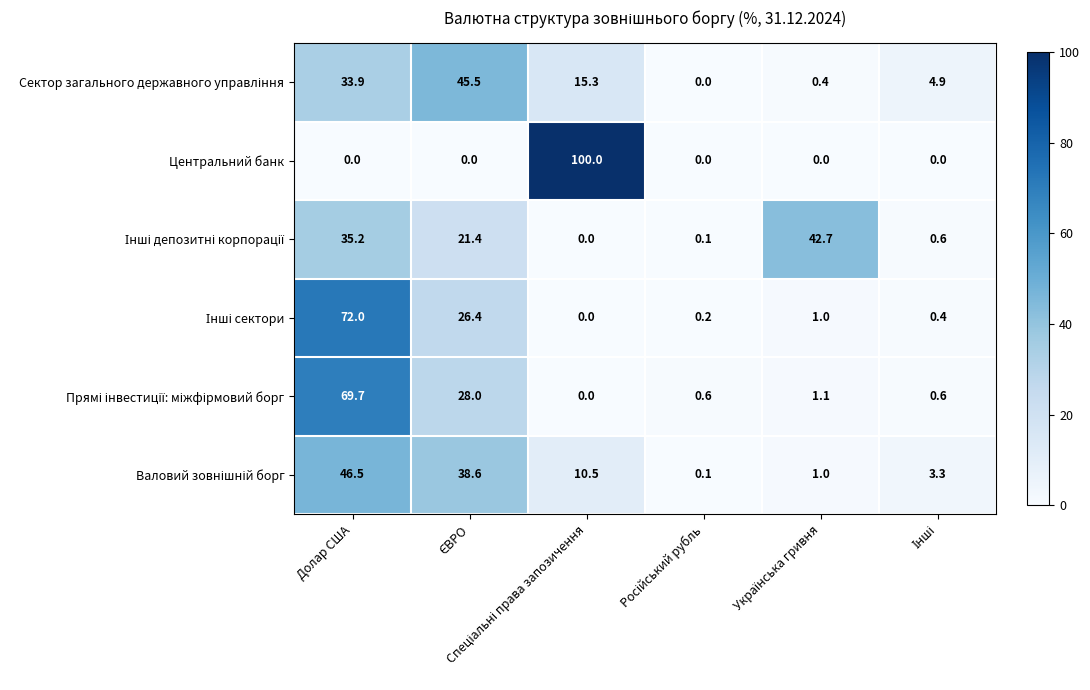

What is the difference between the maximum and minimum values in the Центральний банк series?

100.0